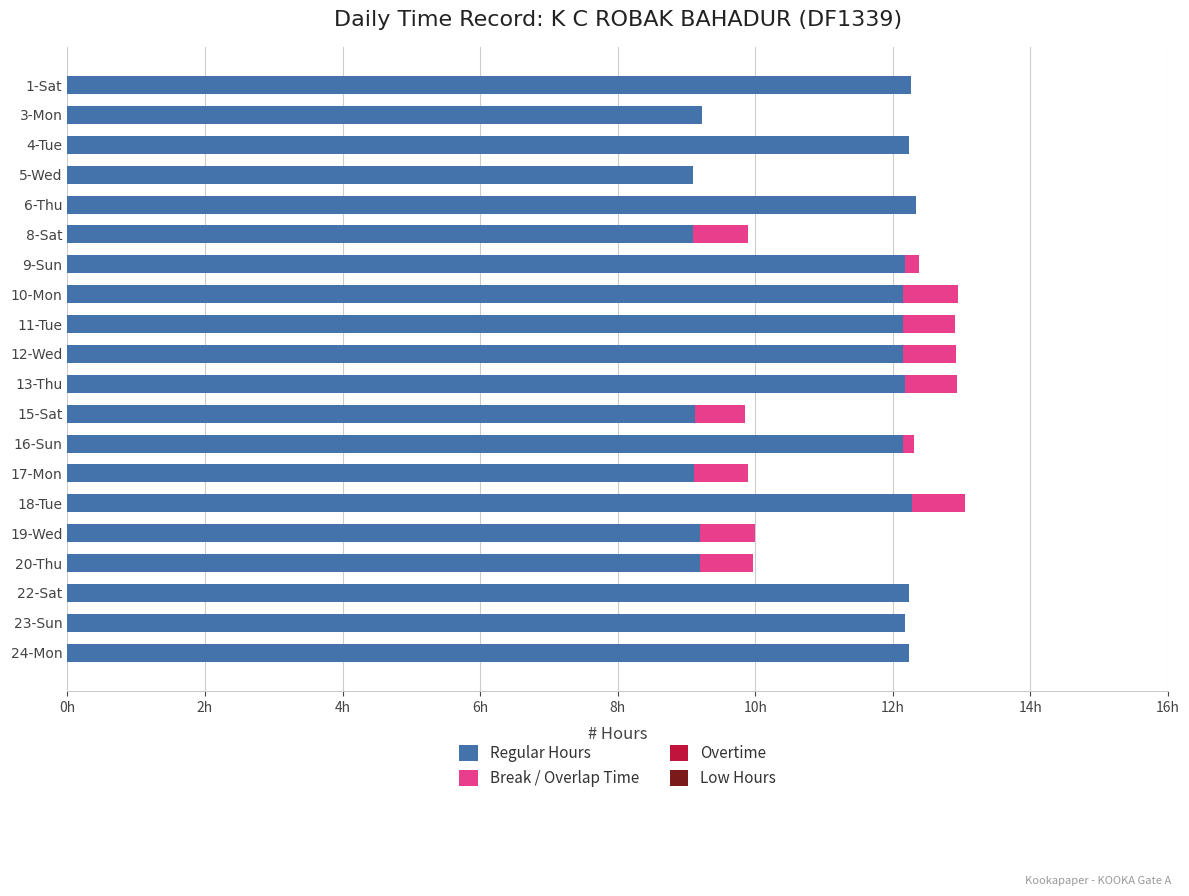

The Break Time series shows 0.8 at 19-Wed. True or false?

True